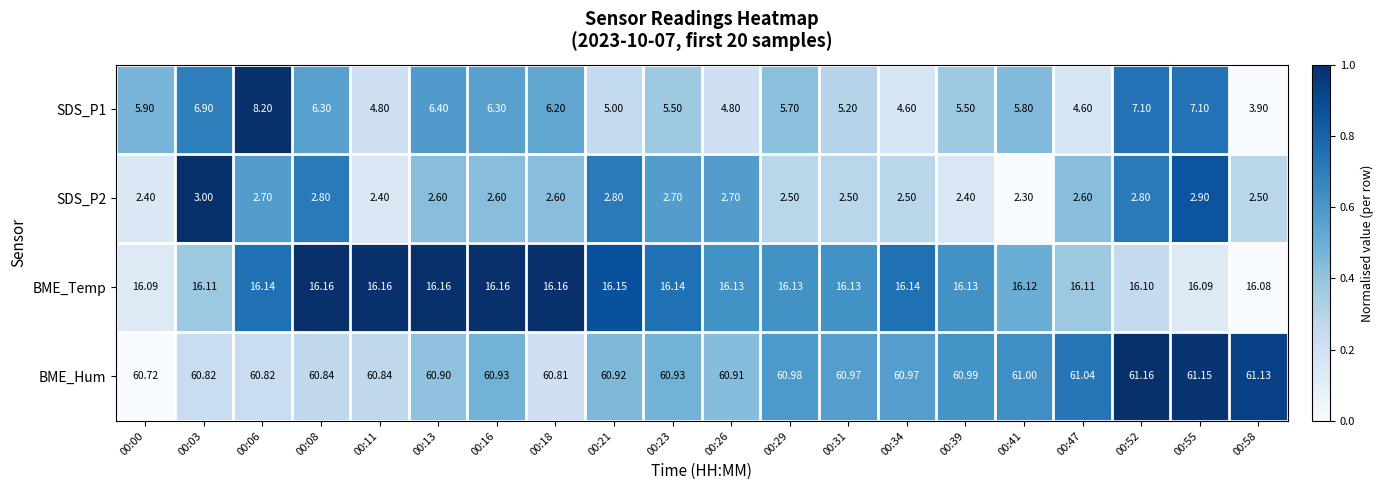

Which series has the largest total across all categories?

BME_Hum